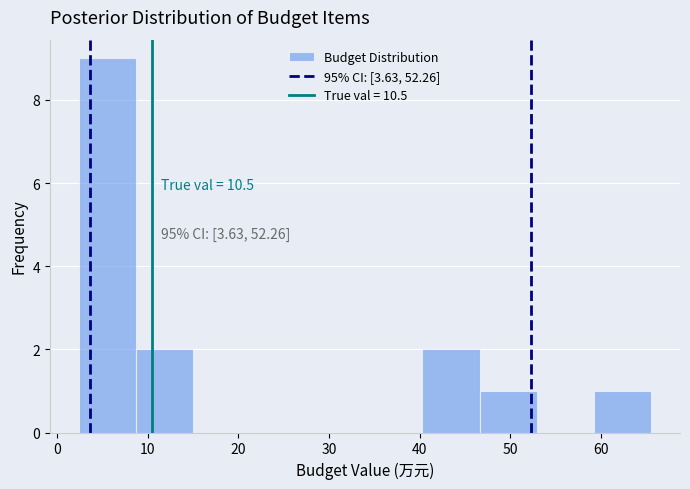

Over which range of the x-axis is the bar tallest?

2 to 9